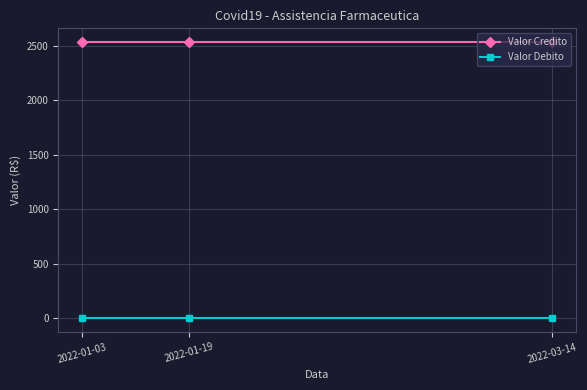

List the series in order of their overall mean, highest first.

Valor Credito, Valor Debito